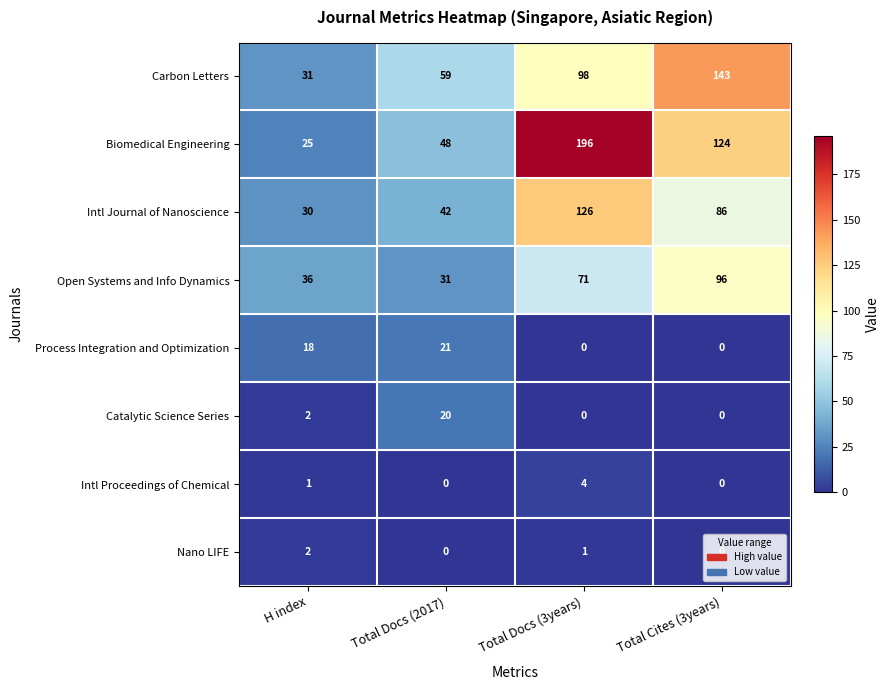

At how many categories does at least one series exceed 178?

1